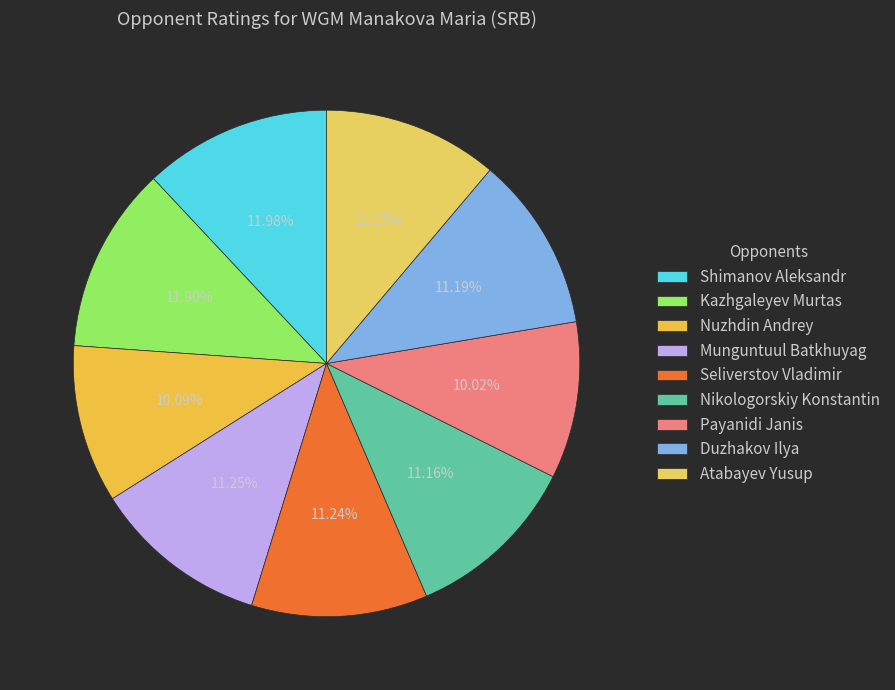

To the nearest percent, what percentage of the pie is Shimanov Aleksandr?

12%